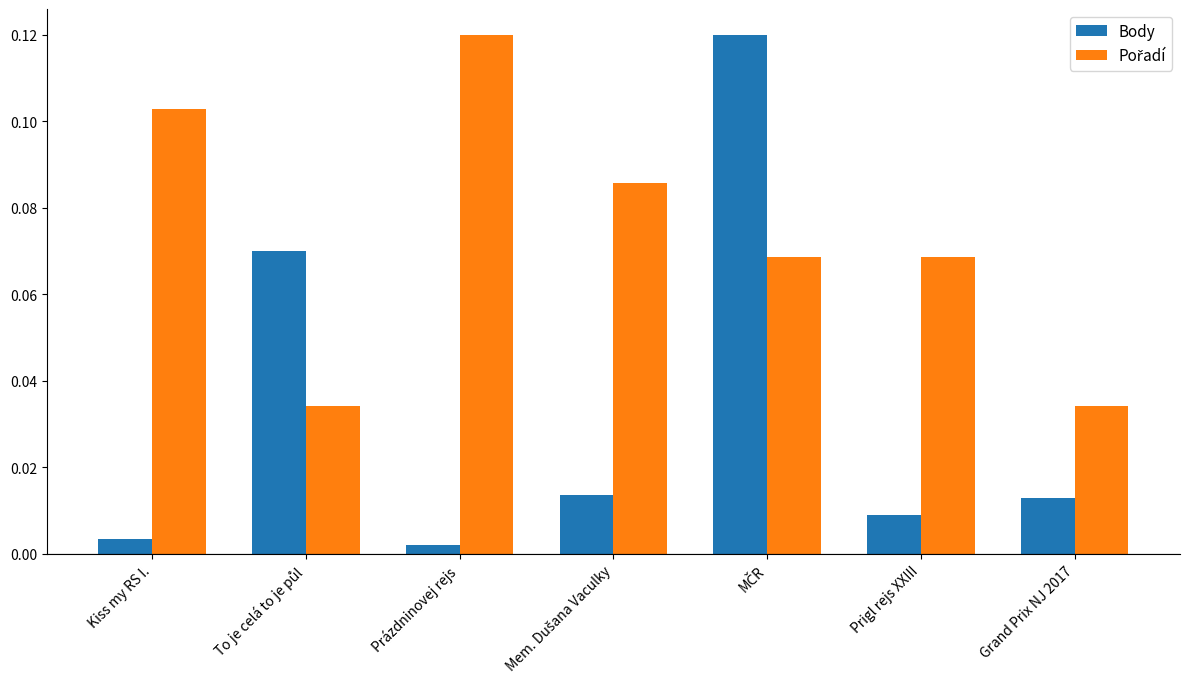

At which category is the sum across all series the highest?

MČR